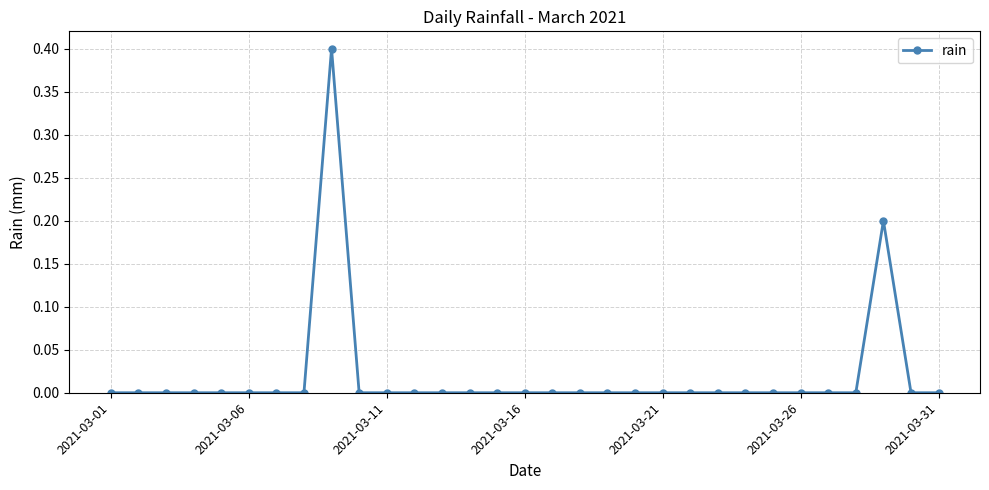

What is the greatest value displayed?

0.4